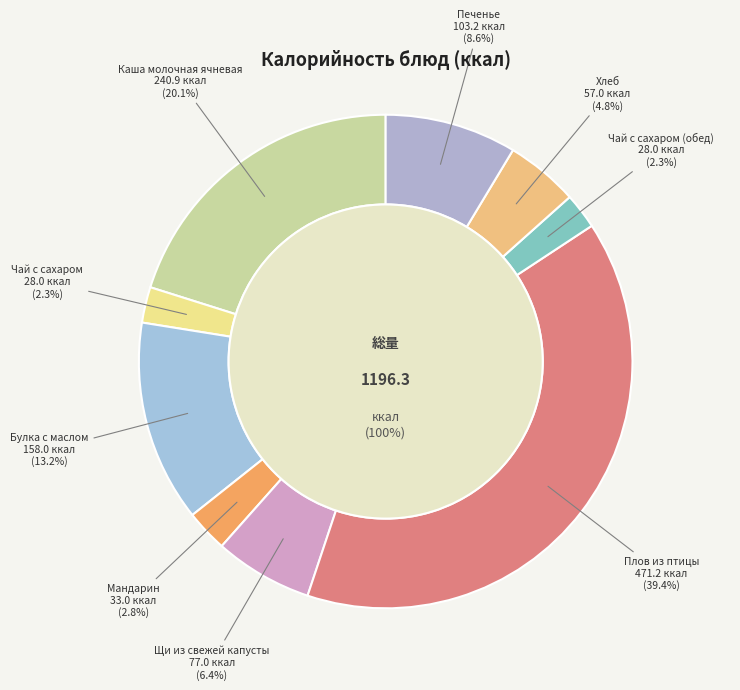

Combined, do Каша молочная ячневая and Печенье account for over 50%?

No